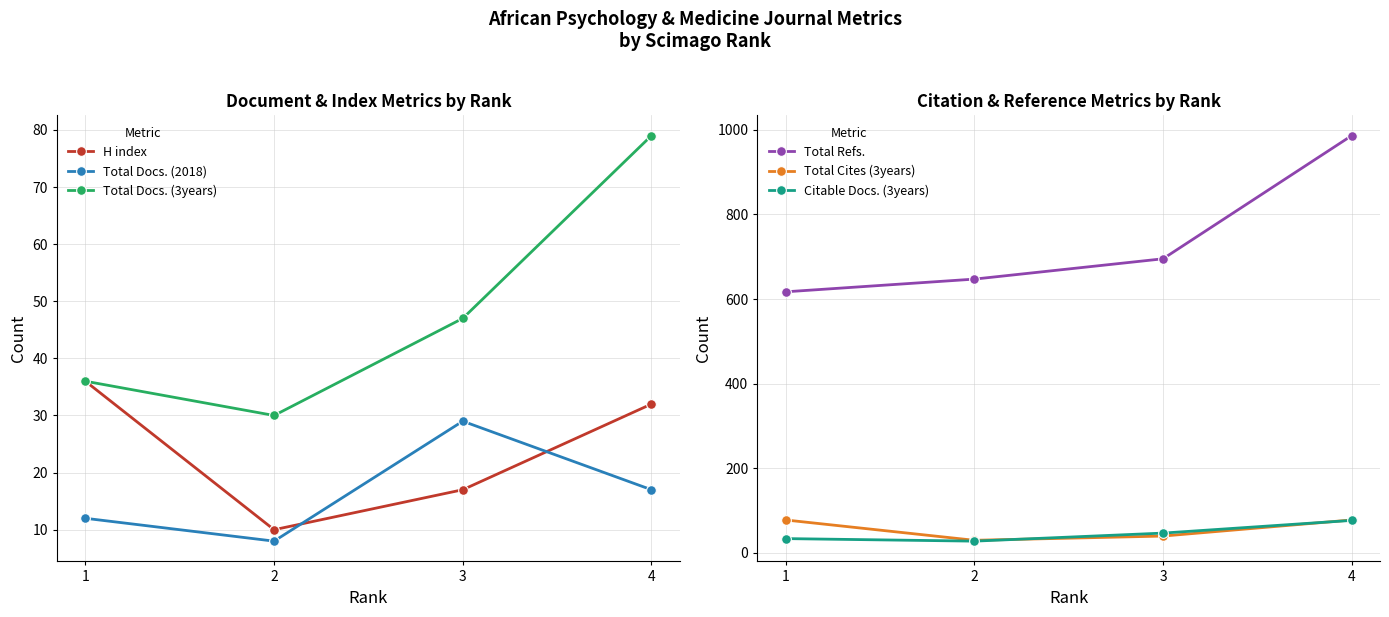

What is the difference between the second highest and minimum values in the H index series?

22